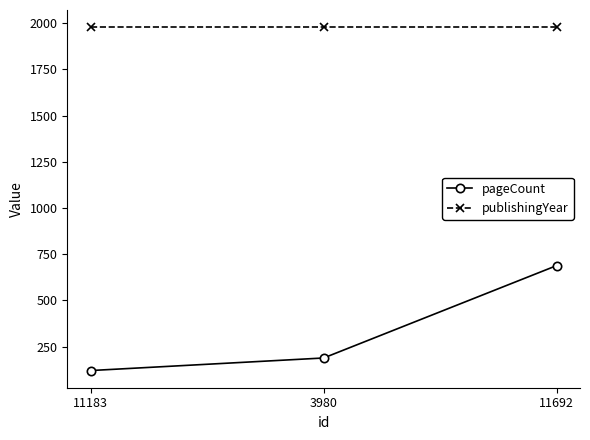

Which series has the largest range (max minus min)?

pageCount